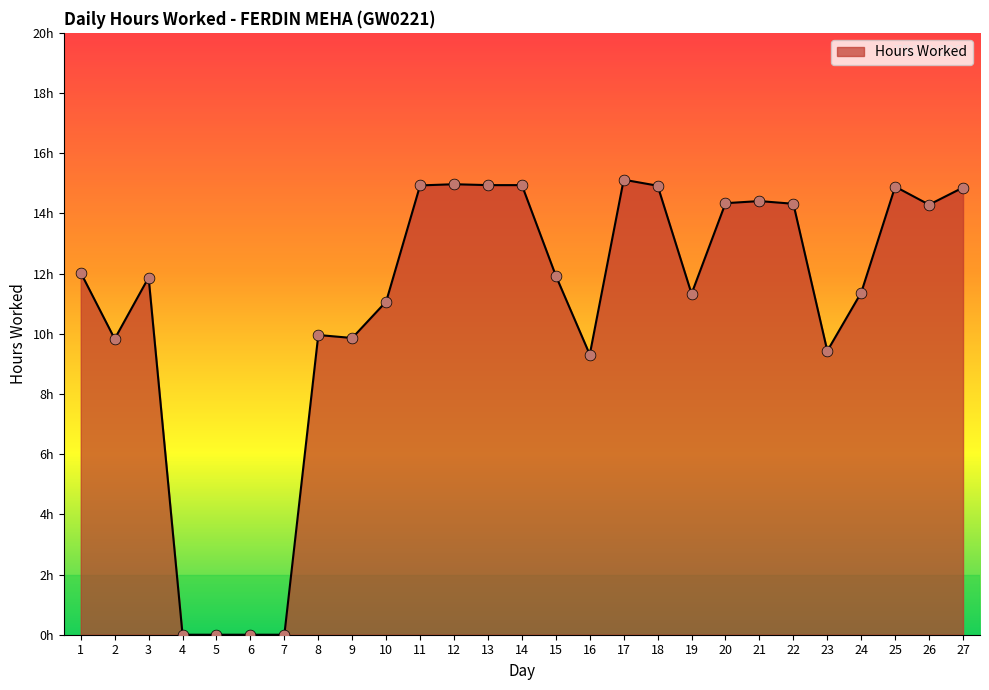

Which has a higher value, 6 or 24?

24